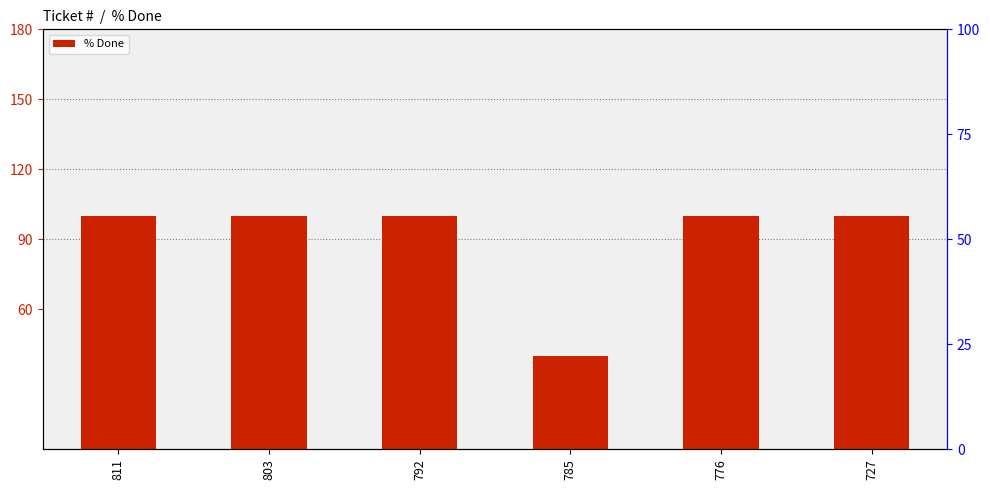

Reading left to right, transcribe all the data shown in this chart.

811=100	803=100	792=100	785=40	776=100	727=100